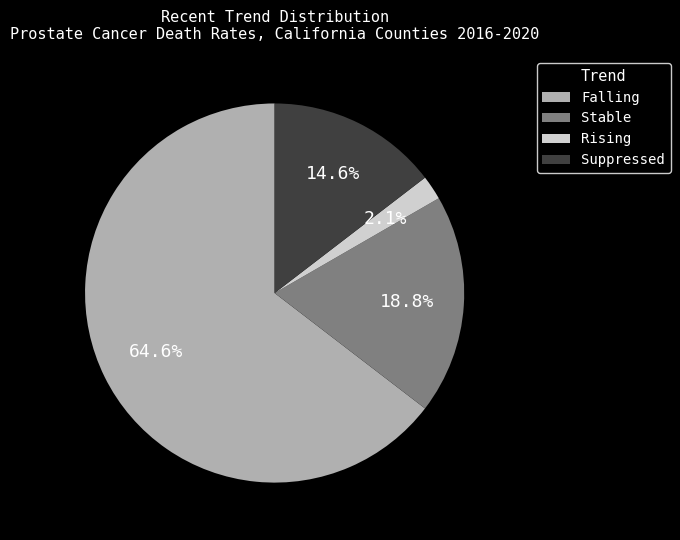

The Stable slice represents 19% of the pie. True or false?

True